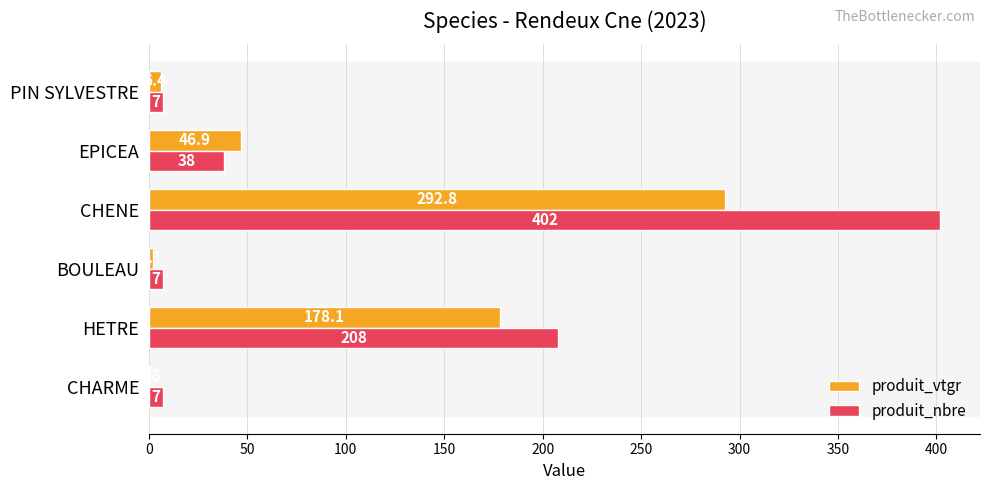

Which series has the largest range (max minus min)?

produit_nbre